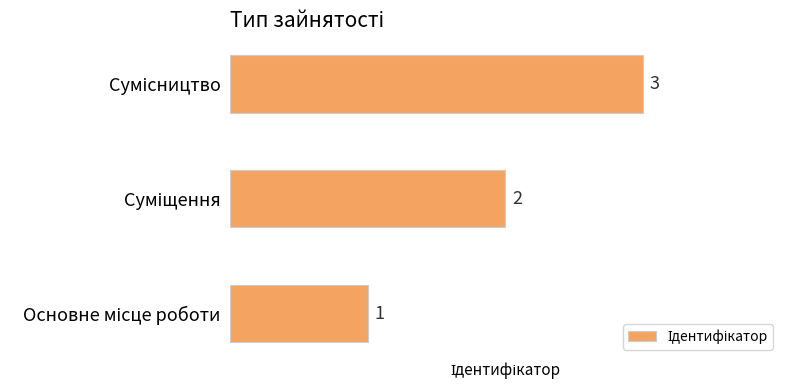

What is the greatest value displayed?

3